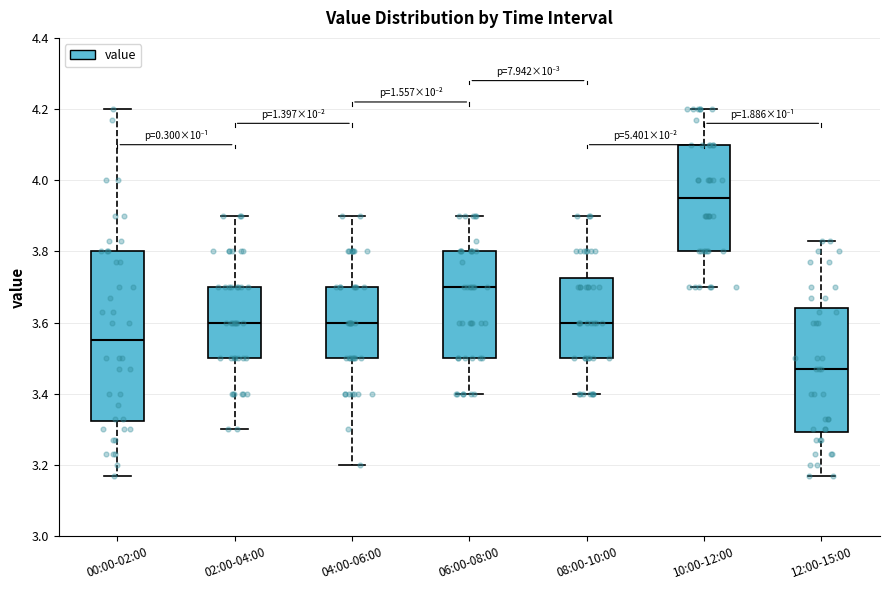

Where does the median line of the box for 12:00-15:00 sit on the y-axis? The values are not printed on the chart, so give them approximately, as read against the axis.

3.48